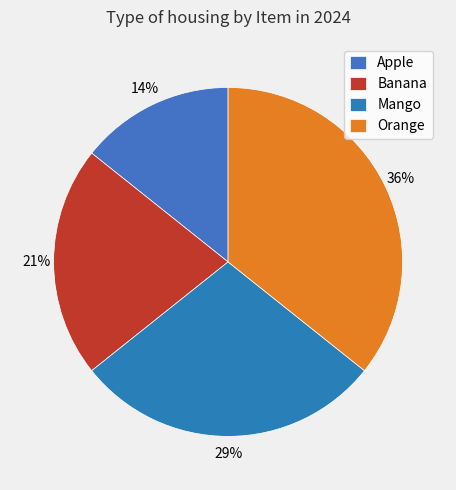

What is the largest slice in the pie chart?

Orange